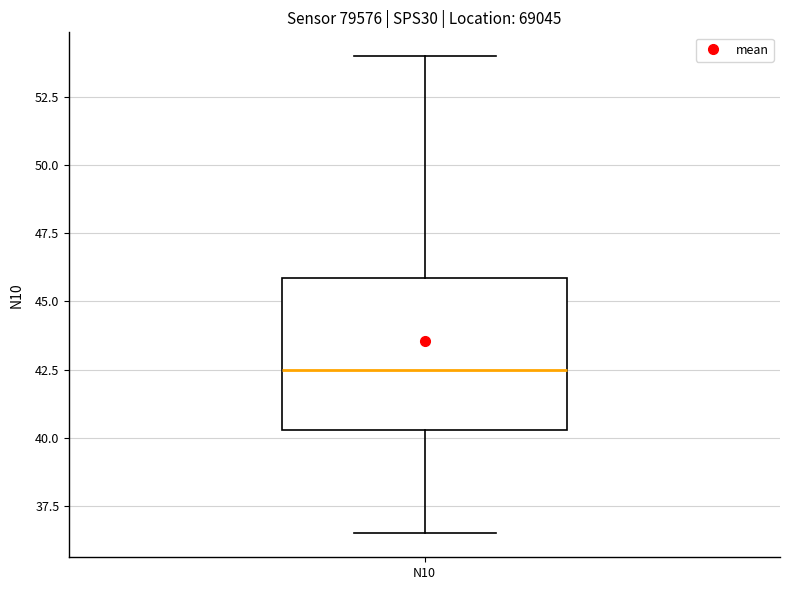

Where does the upper whisker of the box for N10 end on the y-axis? The values are not printed on the chart, so give them approximately, as read against the axis.

54.0